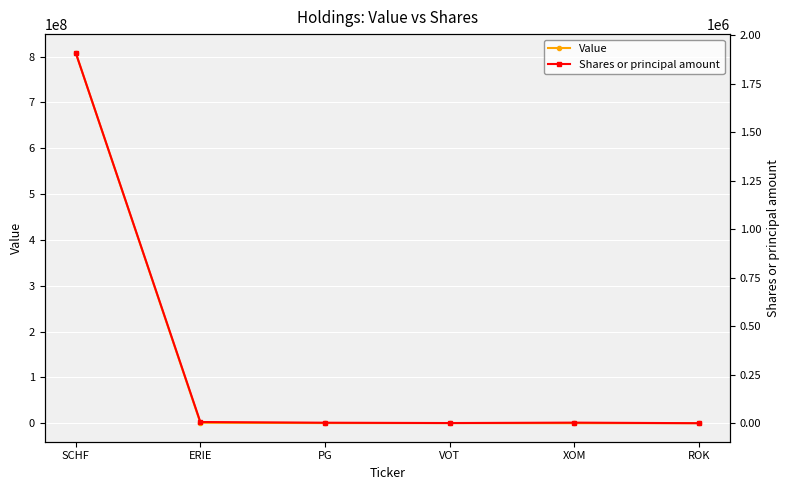

What is the value of the Value point at the 4th from the left?

395000